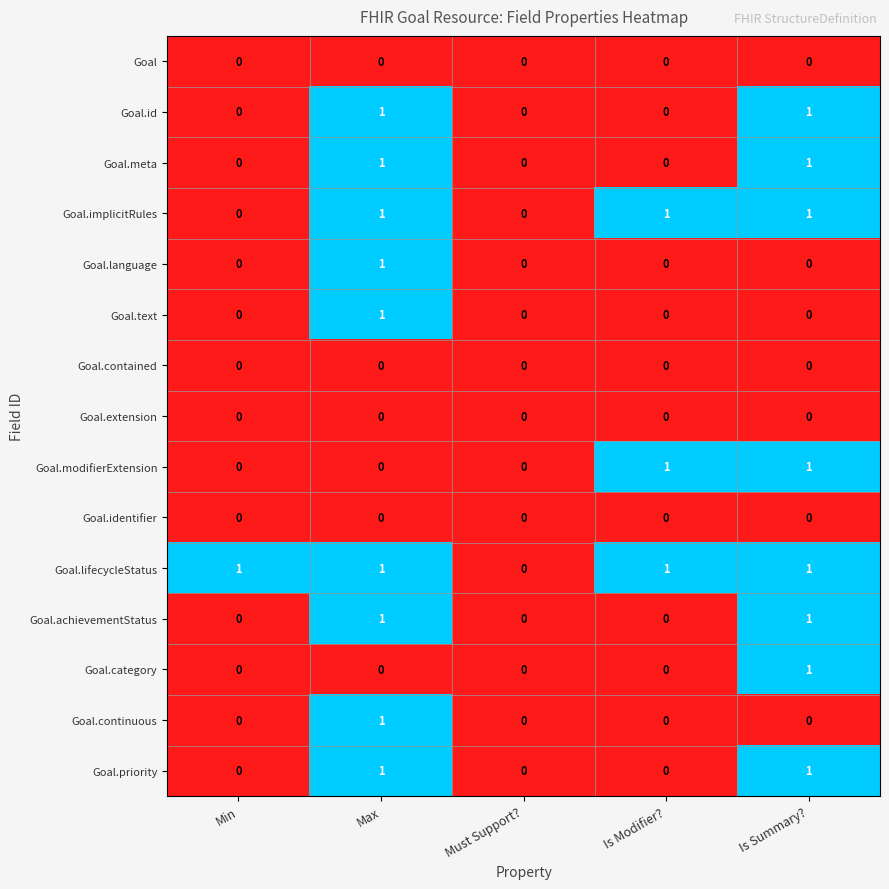

What is the difference between the highest and lowest values at Min?

1